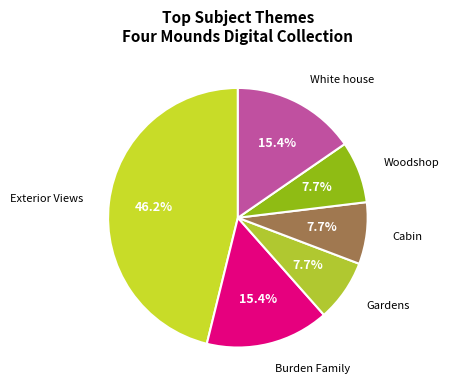

To the nearest percent, what is the average slice percentage?

17%